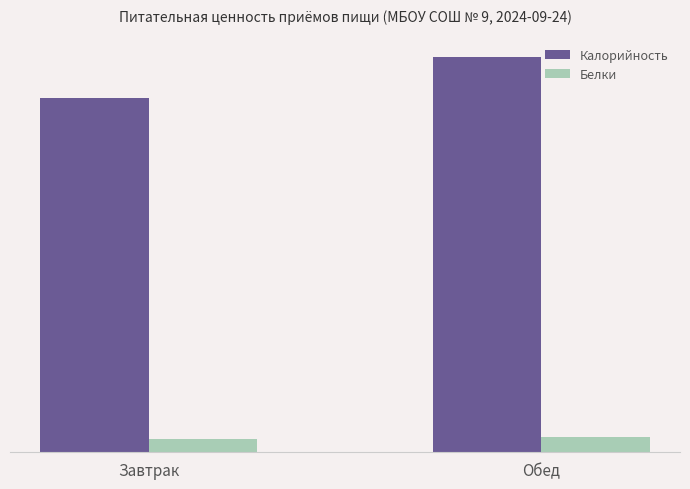

True or false: Калорийность has a value of 841.7 at Завтрак.

False